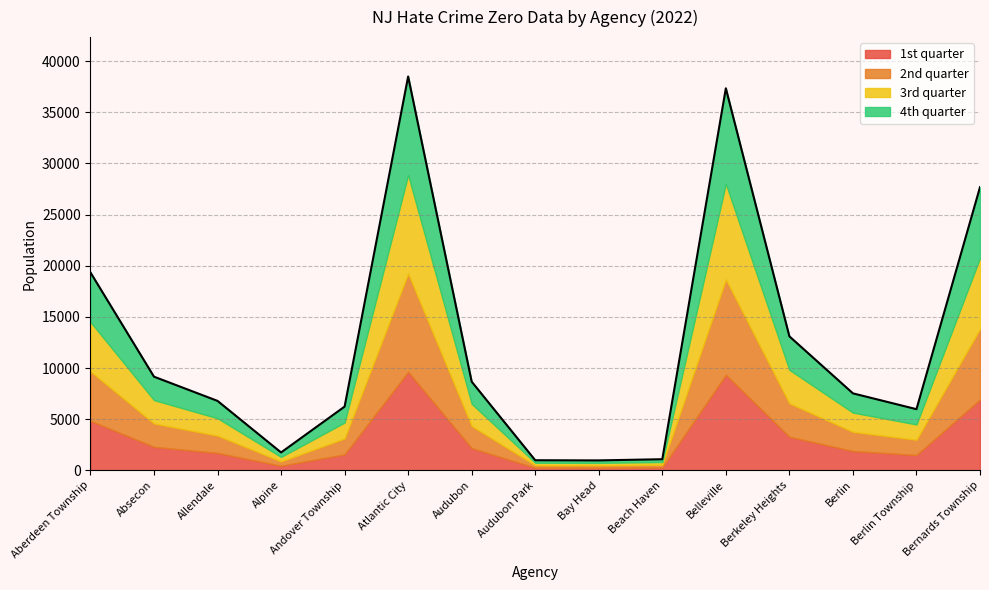

True or false: 2nd quarter and 4th quarter cross at least once.

False